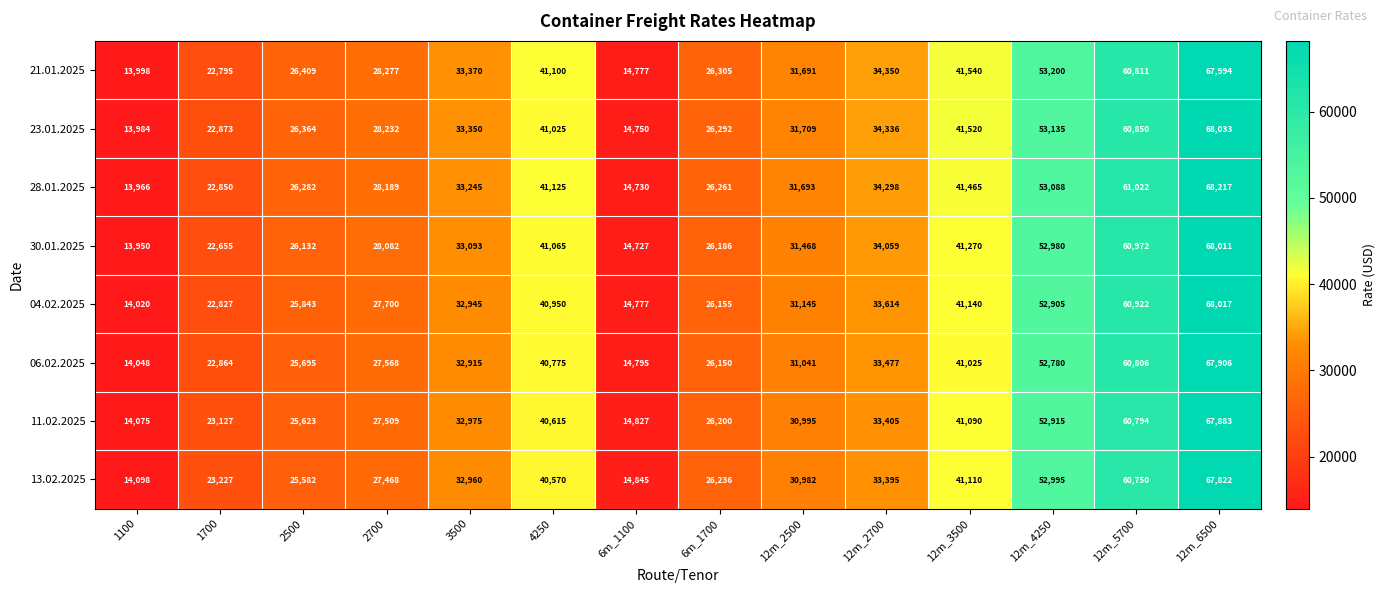

Count the number of data series in this chart.

8